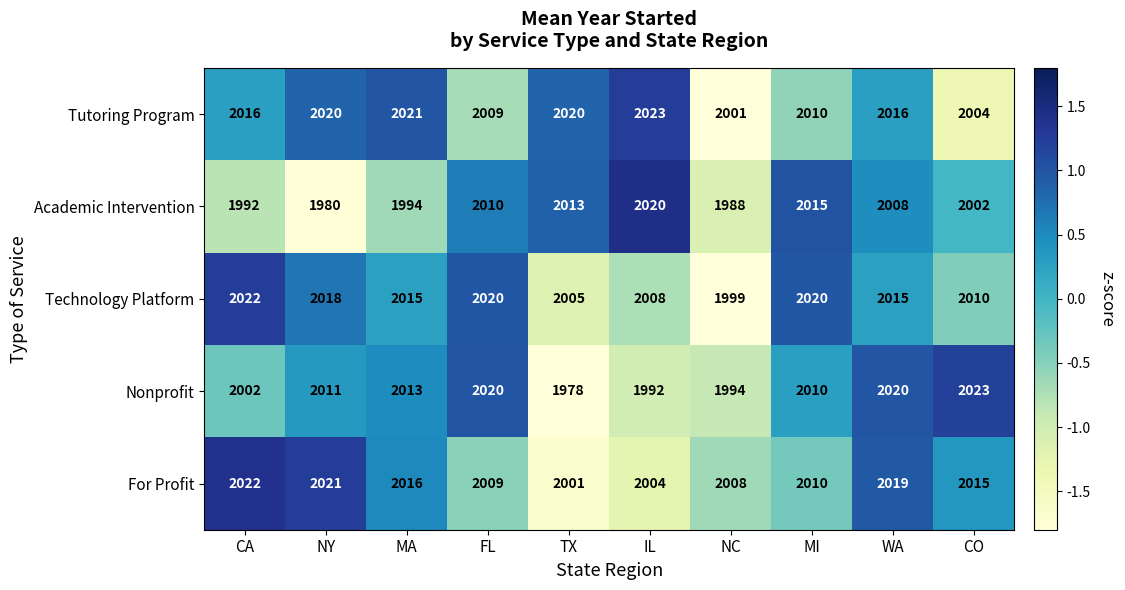

What is the smallest value displayed?

1978